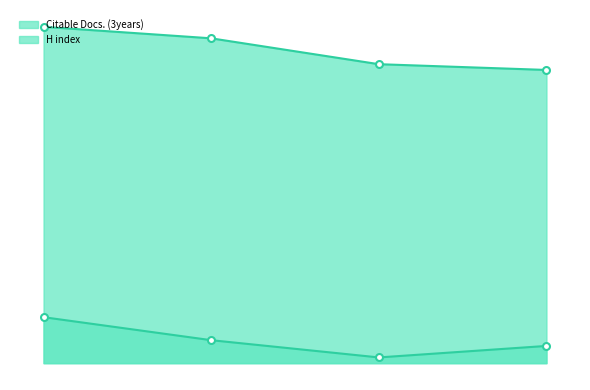

What is the greatest value displayed?

117